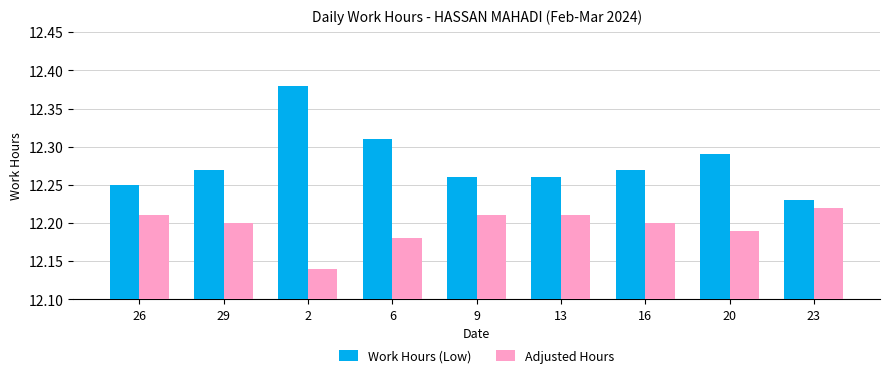

Which series has the largest range (max minus min)?

Work Hours (Low)